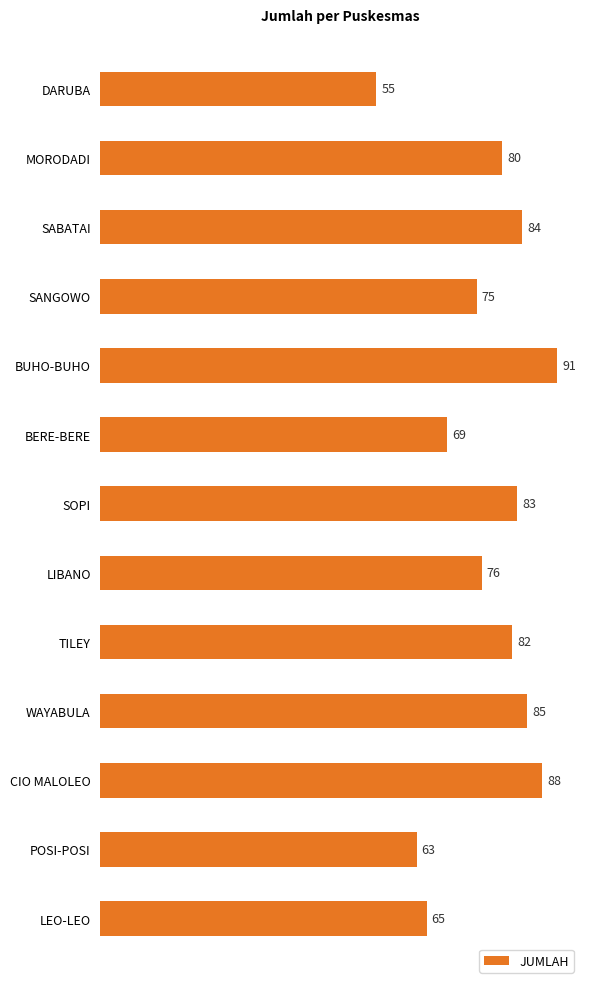

Rank the categories by value from lowest to highest.

DARUBA, POSI-POSI, LEO-LEO, BERE-BERE, SANGOWO, LIBANO, MORODADI, TILEY, SOPI, SABATAI, WAYABULA, CIO MALOLEO, BUHO-BUHO